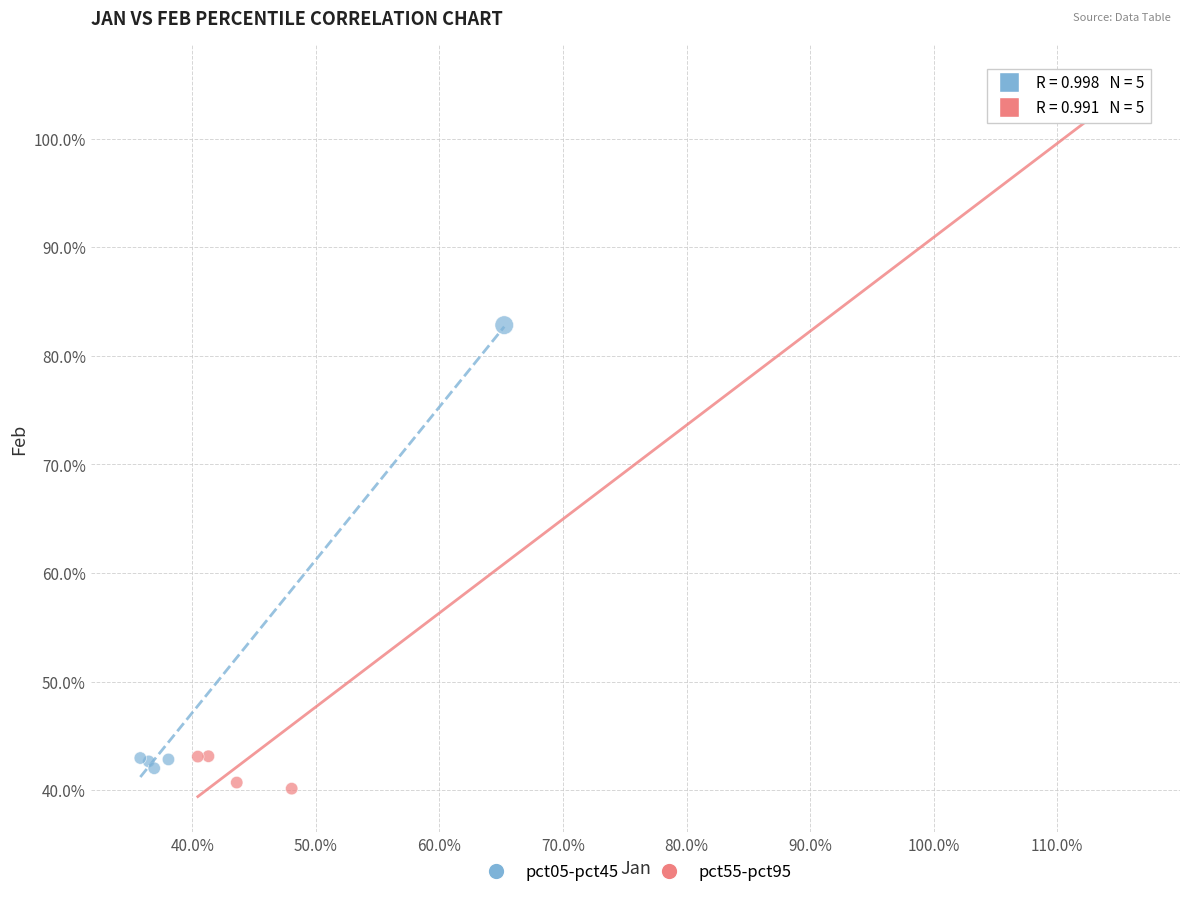

Which series has the largest Y range (max minus min)?

pct55-pct95